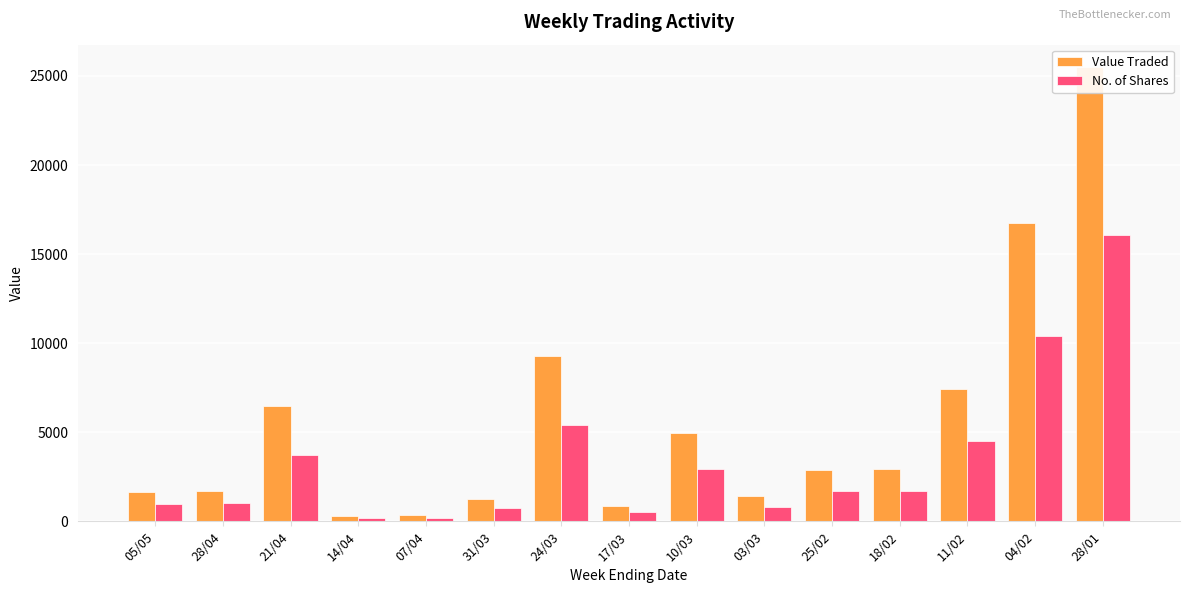

How many data points in Value Traded are less than 2870?

7